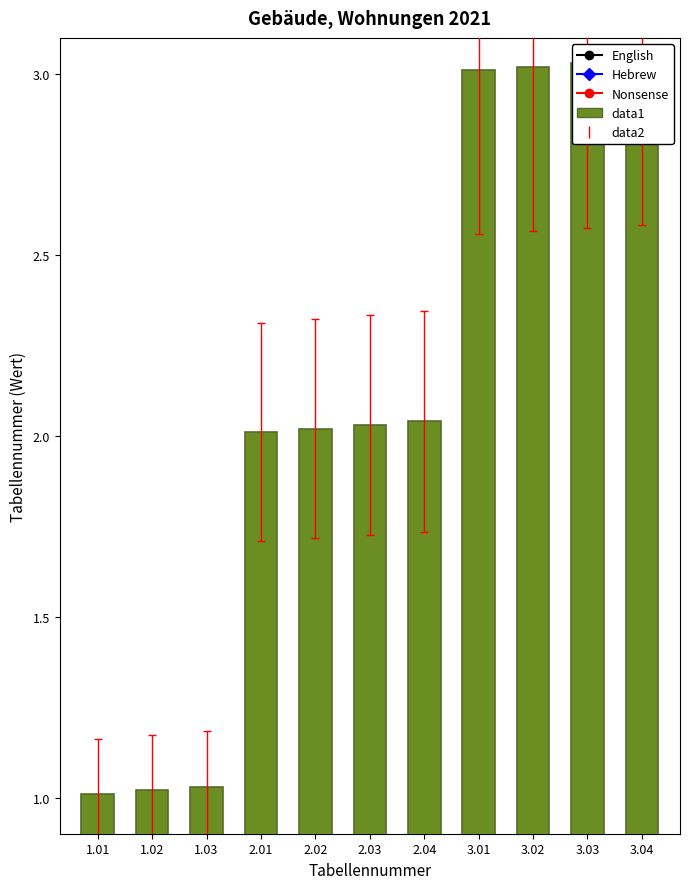

What is the change in value from 2.04 to 3.04?

+1.0